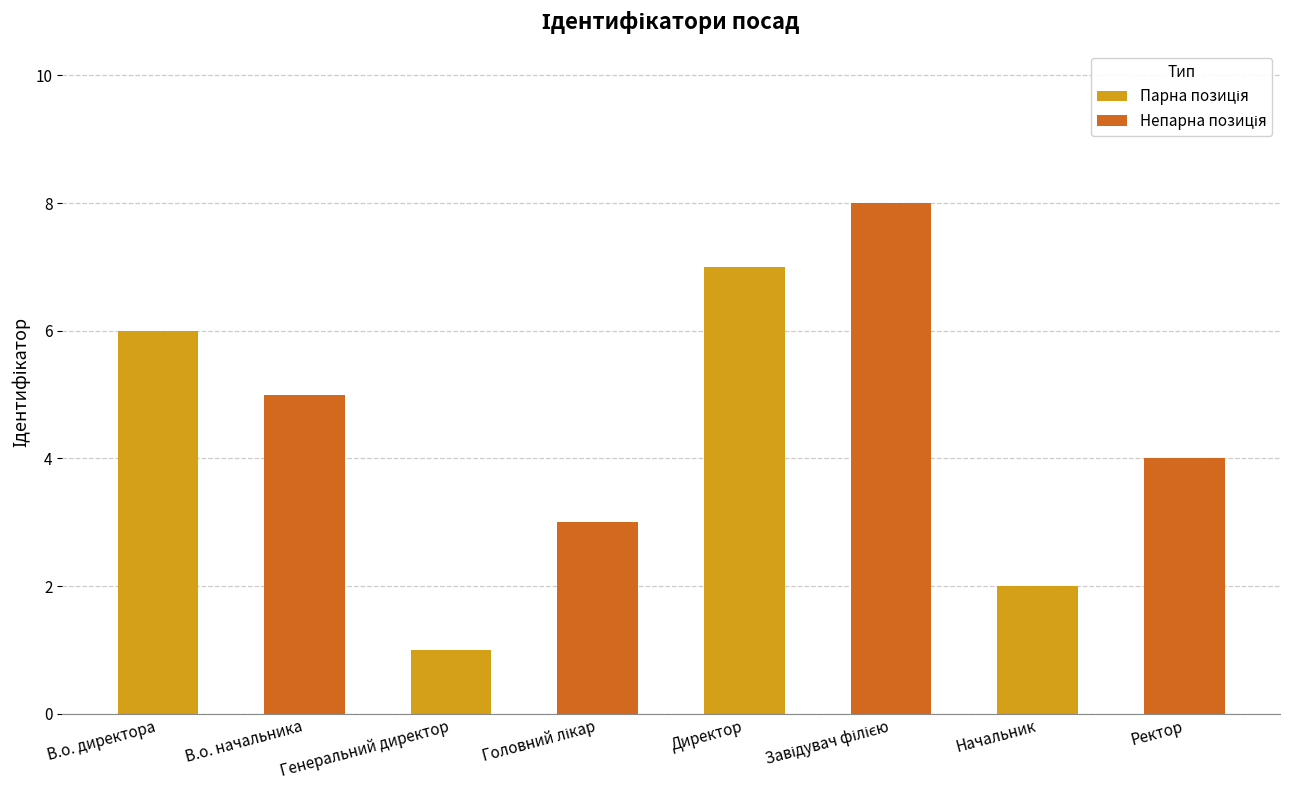

Where does the data first go above 5?

В.о. директора